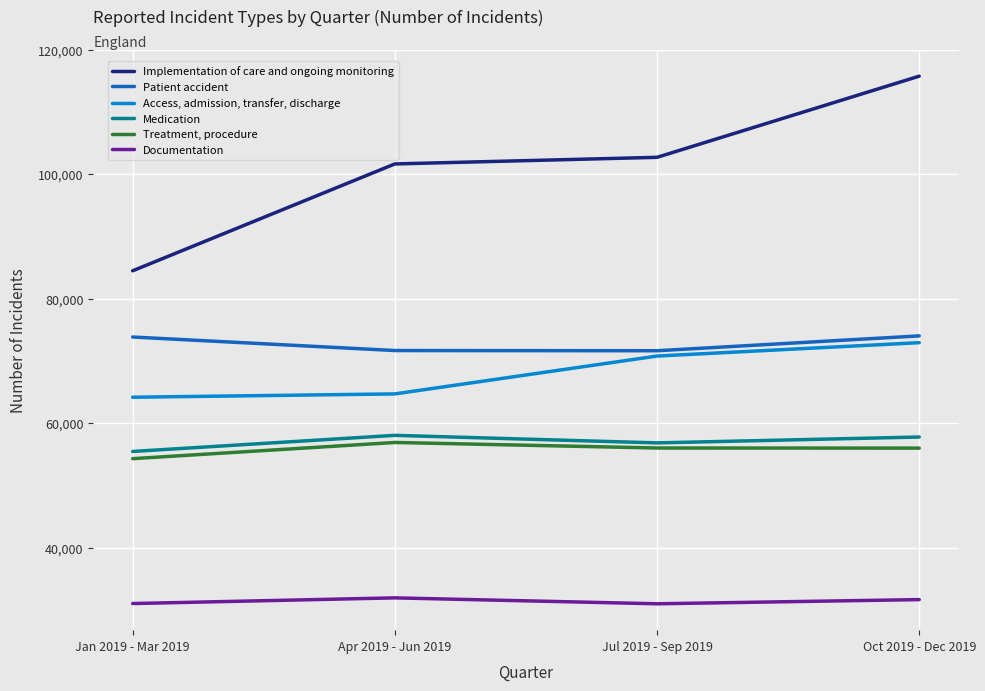

Where is Access, admission, transfer, discharge nearest to the value 68553?

Jul 2019 - Sep 2019